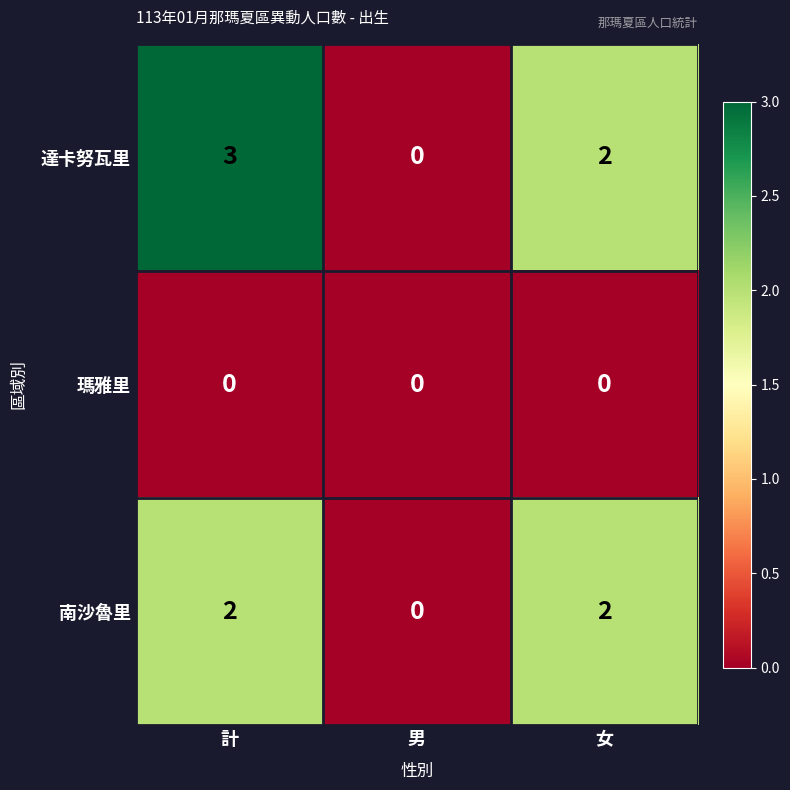

What is the total value across all series at 計?

5